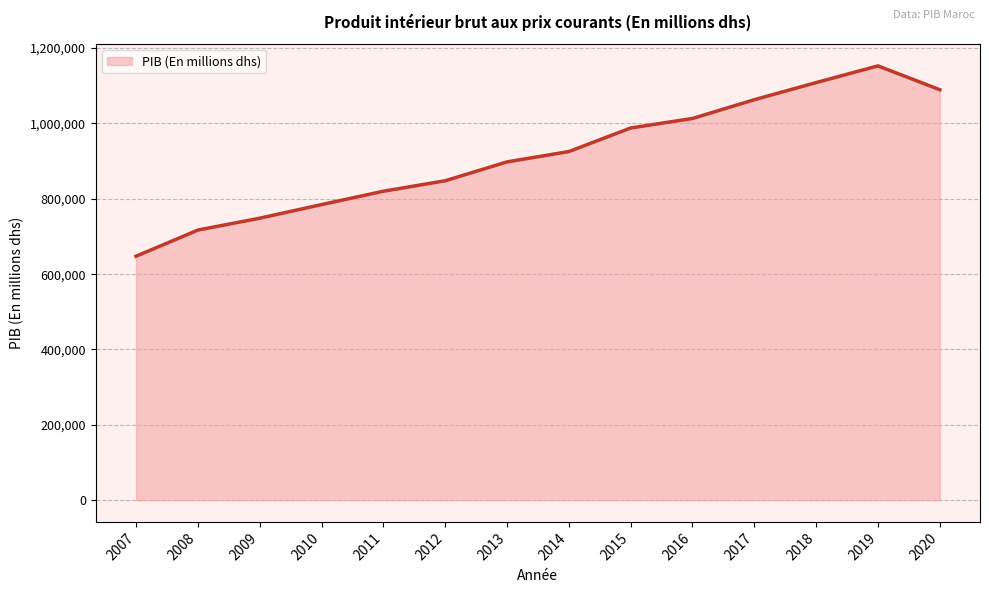

What is the approximate value at 2015, to the nearest 50?

987950